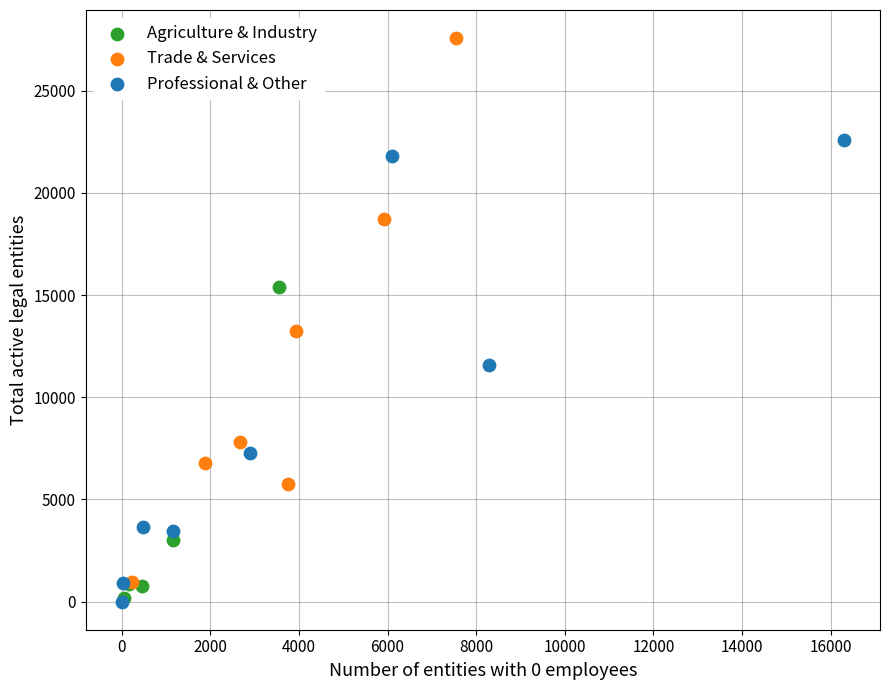

Which series has the widest spread of Y values?

Trade & Services